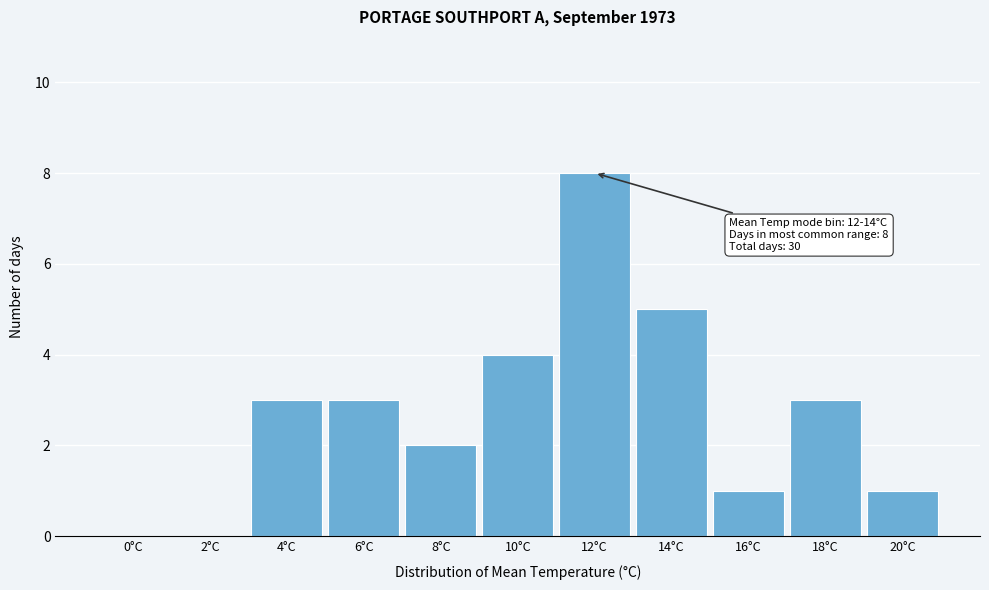

Reading right to left, list all the values displayed in this chart.

20°C=1	18°C=3	16°C=1	14°C=5	12°C=8	10°C=4	8°C=2	6°C=3	4°C=3	2°C=0	0°C=0